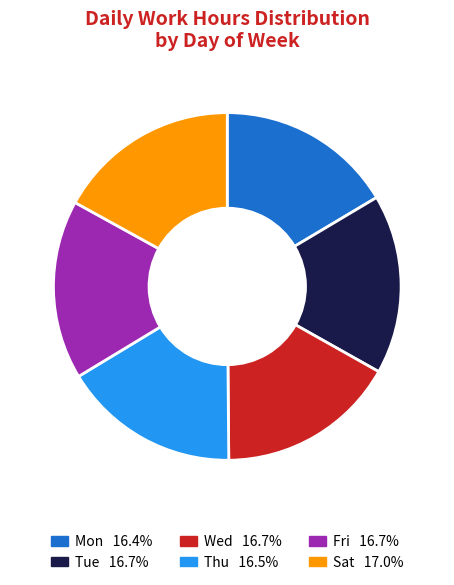

Is there a majority slice in this chart?

No